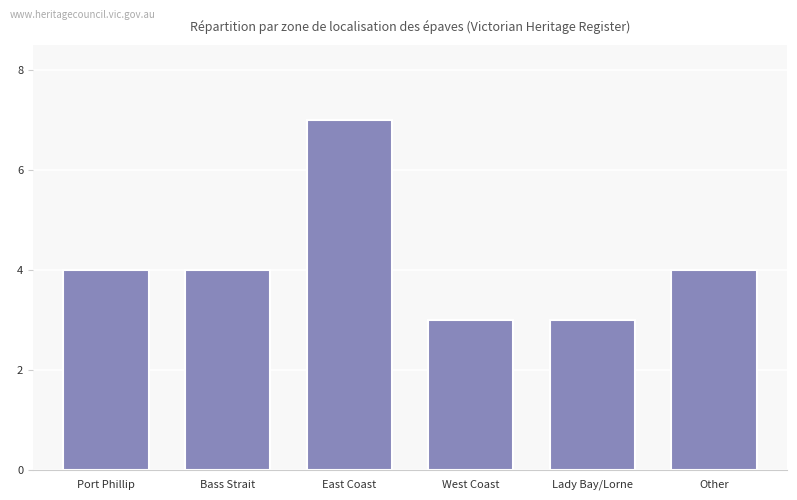

Does the chart contain stacked bars?

No